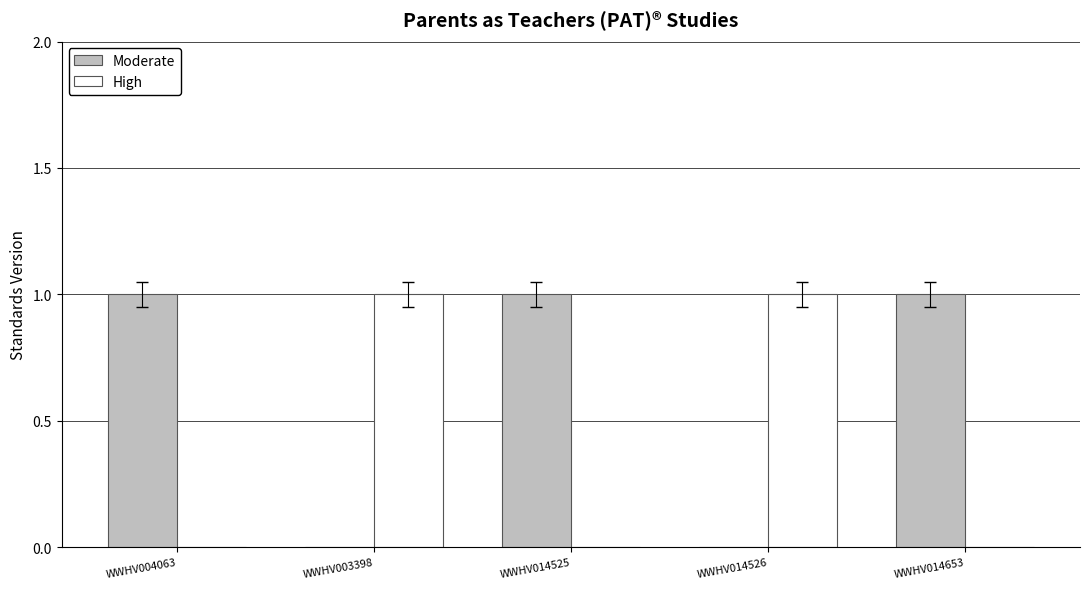

Reading left to right, list all the values displayed in this chart.

Moderate: 1	0	1	0	1
High: 0	1	0	1	0